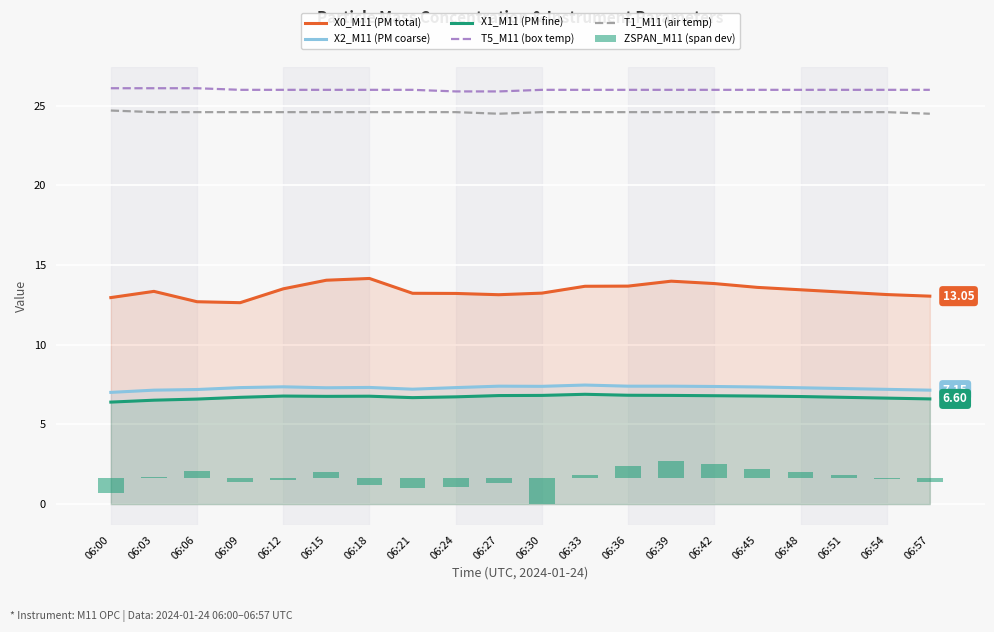

Count the number of categories in the chart.

20